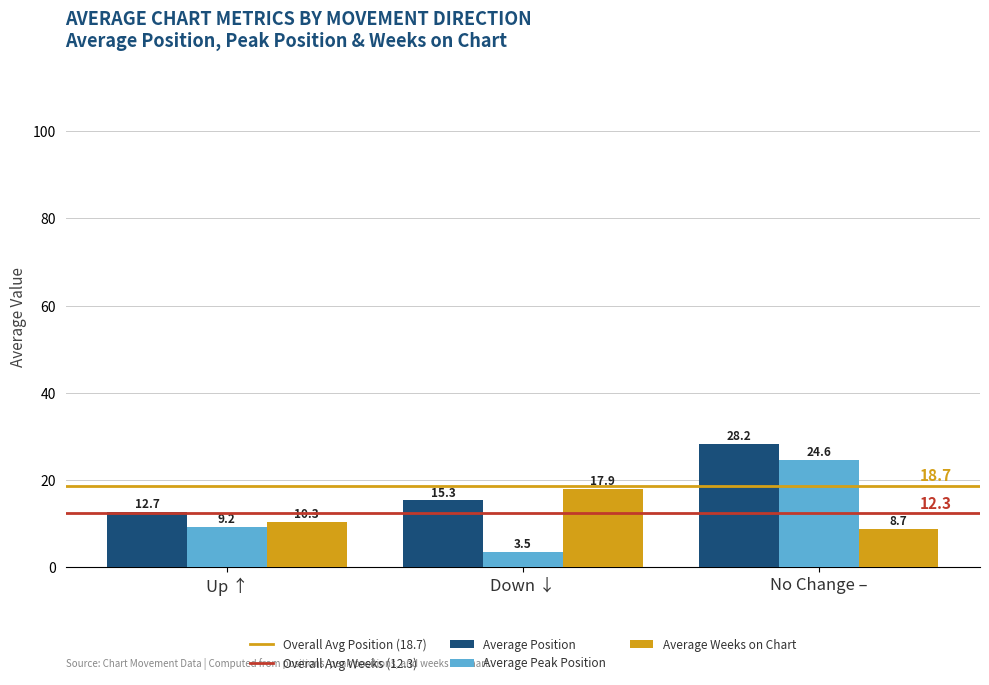

What is the label of the 1st bar from the right?

No Change –